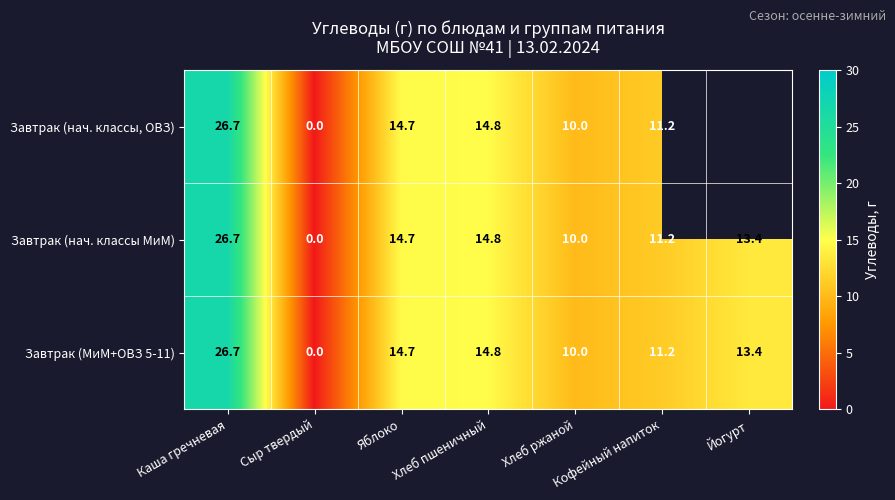

List the labels in order of Завтрак (МиМ+ОВЗ 5-11) value, largest first.

Каша гречневая, Хлеб пшеничный, Яблоко, Йогурт, Кофейный напиток, Хлеб ржаной, Сыр твердый